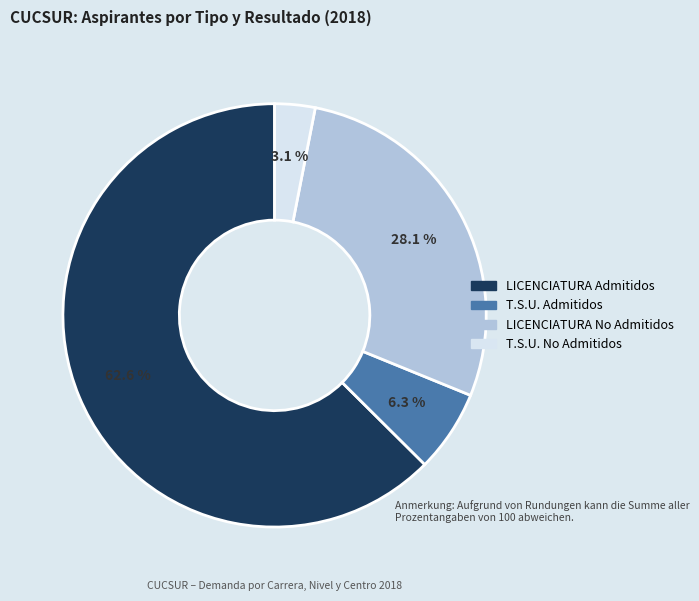

Is there a majority slice in this chart?

Yes